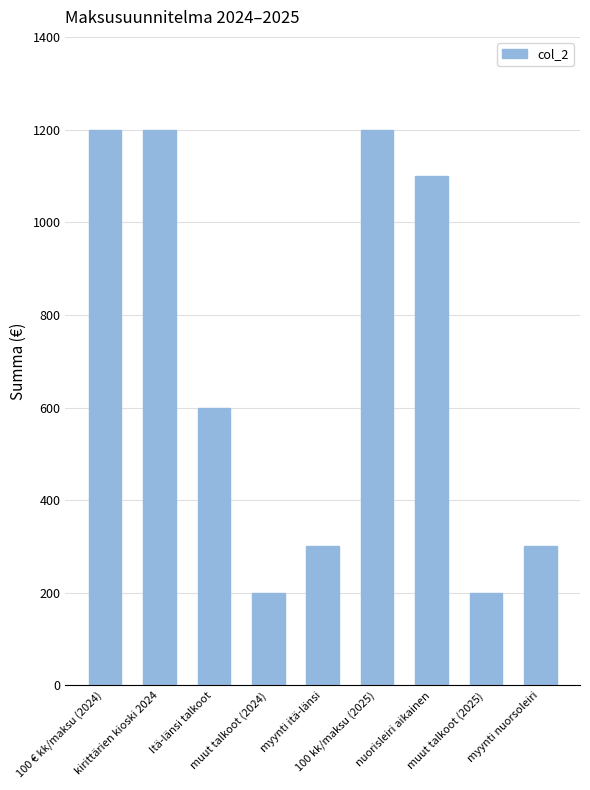

What value does the data have at nuorisleiri aikainen, to the nearest 50?

1100